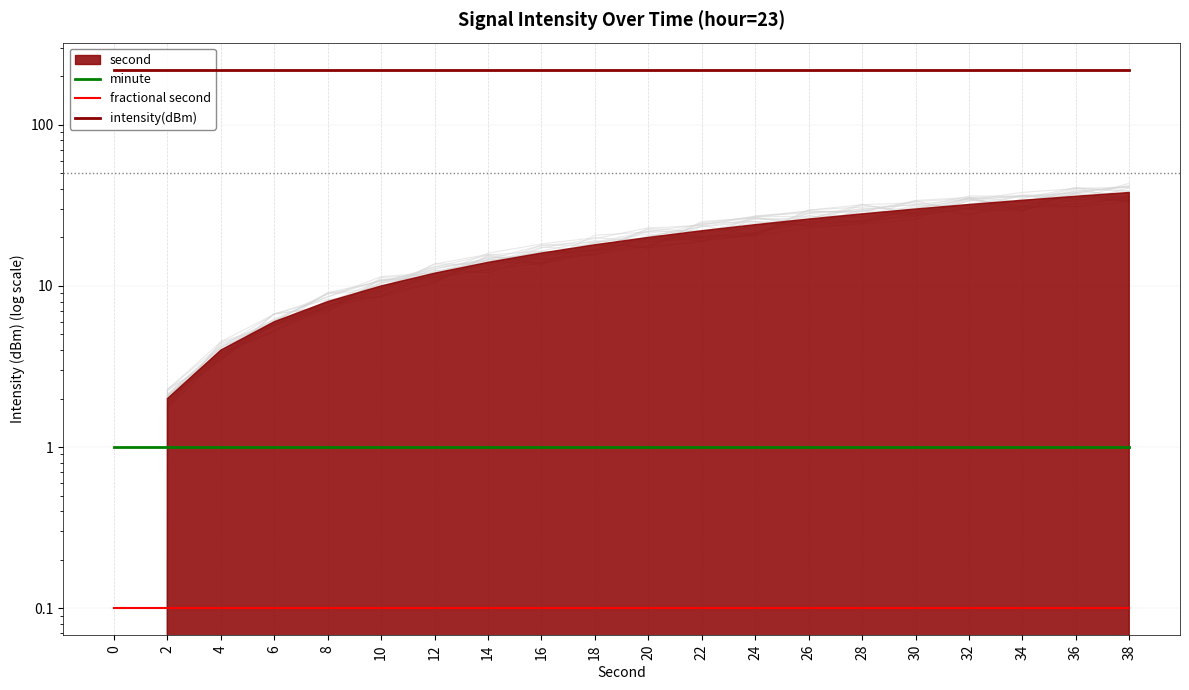

True or false: minute and intensity(dBm) intersect in this chart.

False